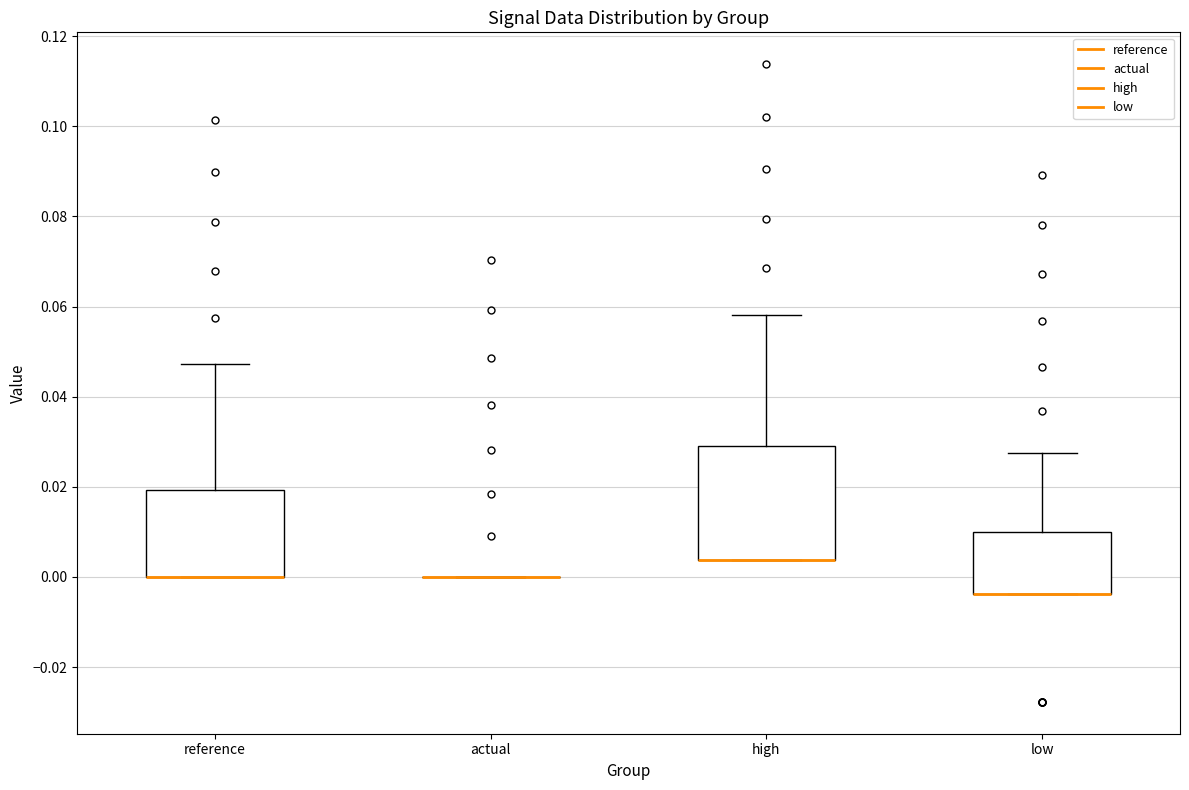

Reading left to right, transcribe this box plot: for each box, give where its median line is, the range the box spans, and where its two whiskers end, as read against the y-axis. The values are not printed on the chart, so give them approximately, as read against the axis.

reference: median 0.000 (drawn on the box's lower edge), box 0.000 to 0.020, whiskers 0.000 to 0.048
actual: box collapsed to a line at 0.000, whiskers 0.000 to 0.000
high: median 0.004 (drawn on the box's lower edge), box 0.004 to 0.028, whiskers 0.004 to 0.058
low: median -0.004 (drawn on the box's lower edge), box -0.004 to 0.010, whiskers -0.004 to 0.028